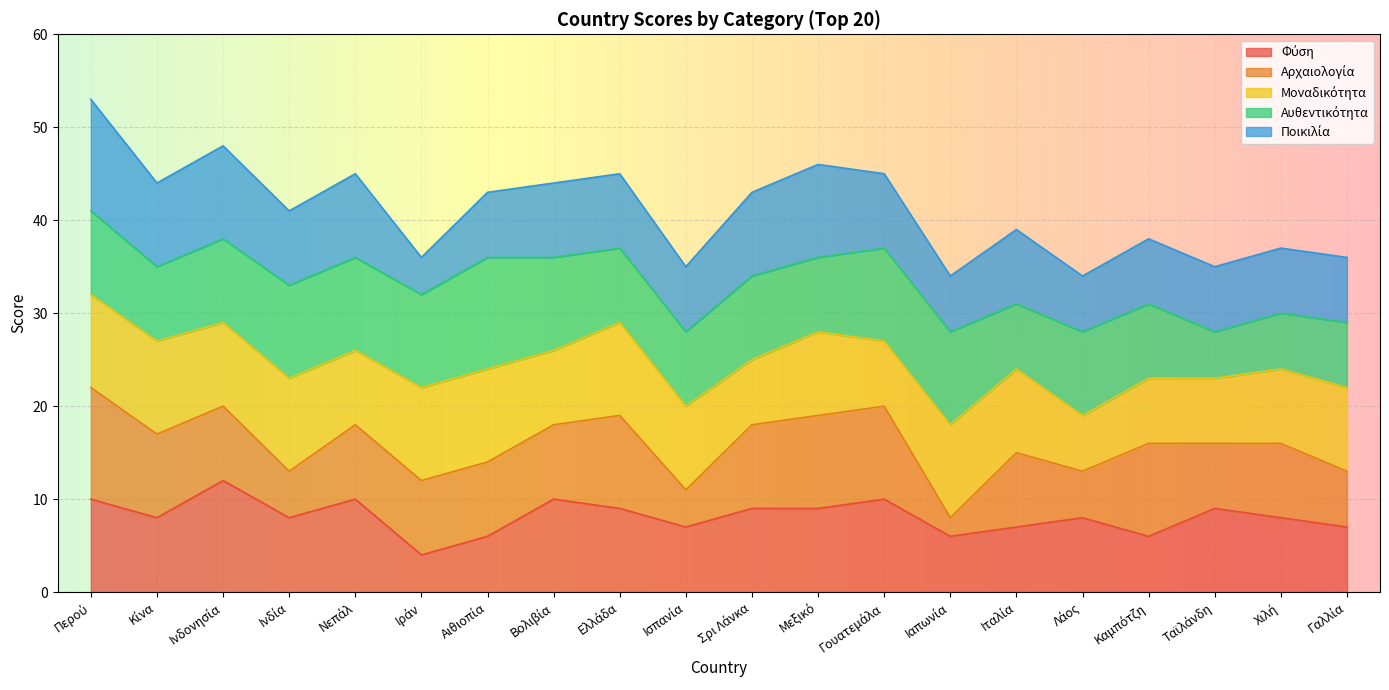

Which category has the lowest value in the Αρχαιολογία series?

Ιαπωνία